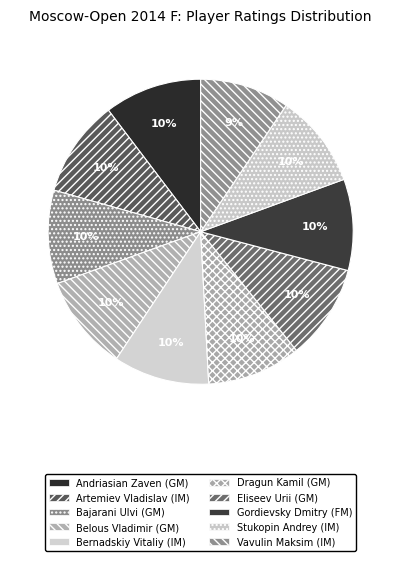

Does Bajarani Ulvi (GM) account for over 50% of the chart?

No